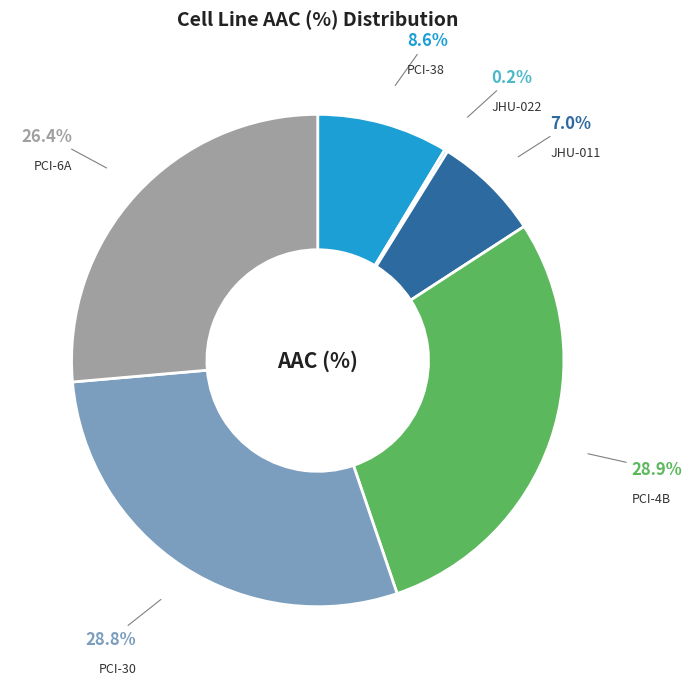

Is there any slice that represents more than half of the pie?

No